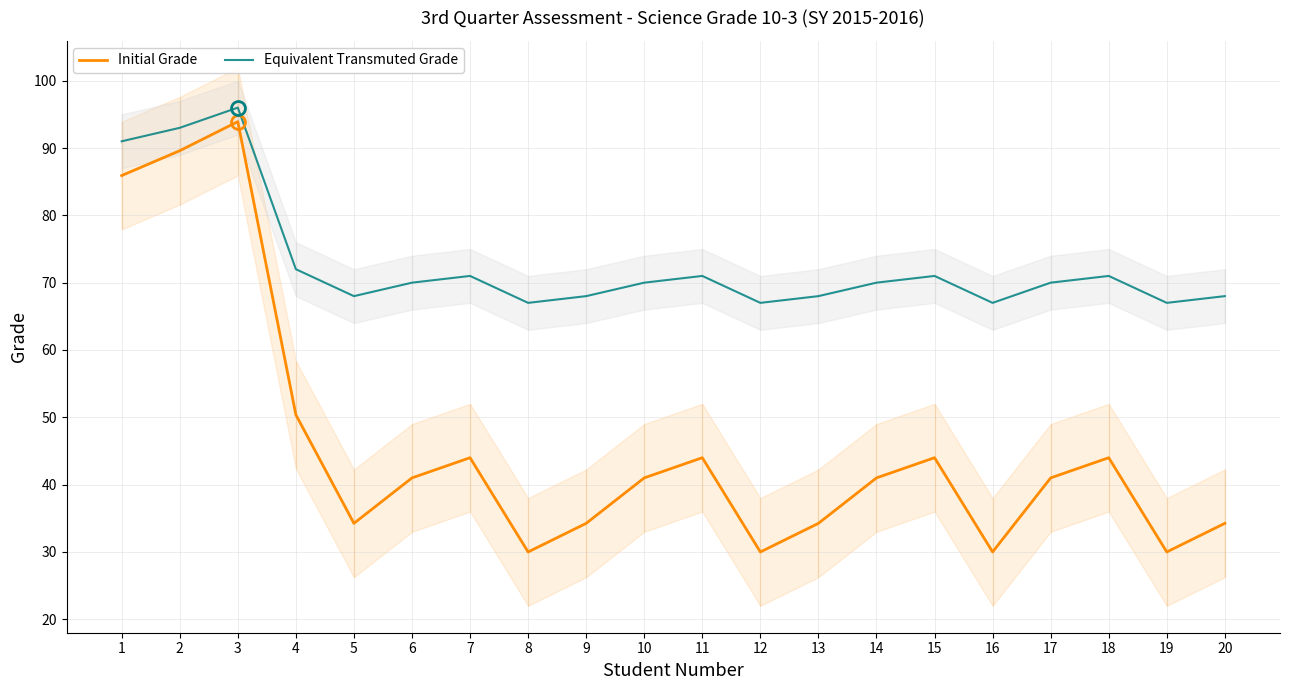

Is this an area chart (filled region under the line)?

No